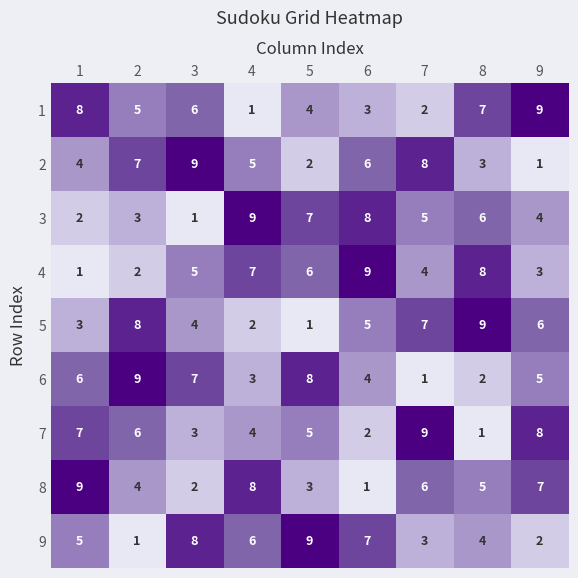

Count the 3 values in the range 3 to 7.

5